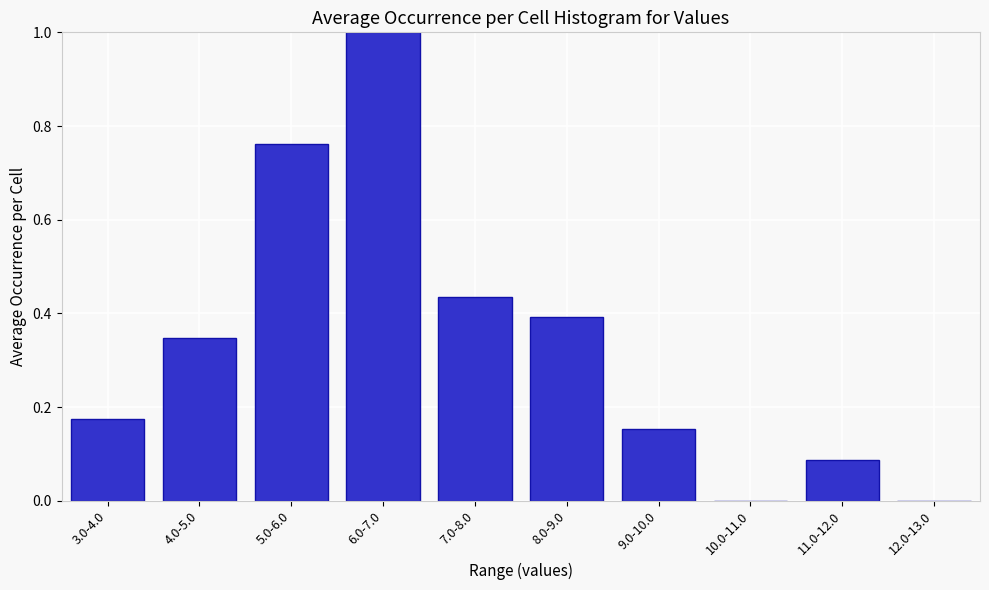

What is the change in value from 7.0-8.0 to 10.0-11.0?

-0.4